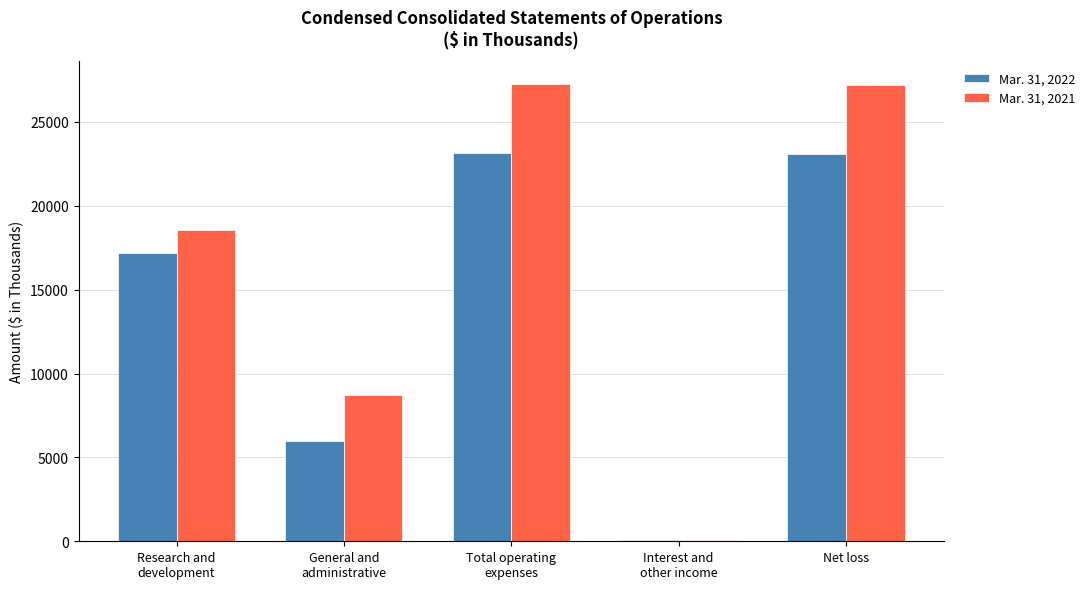

Does the chart contain stacked bars?

No